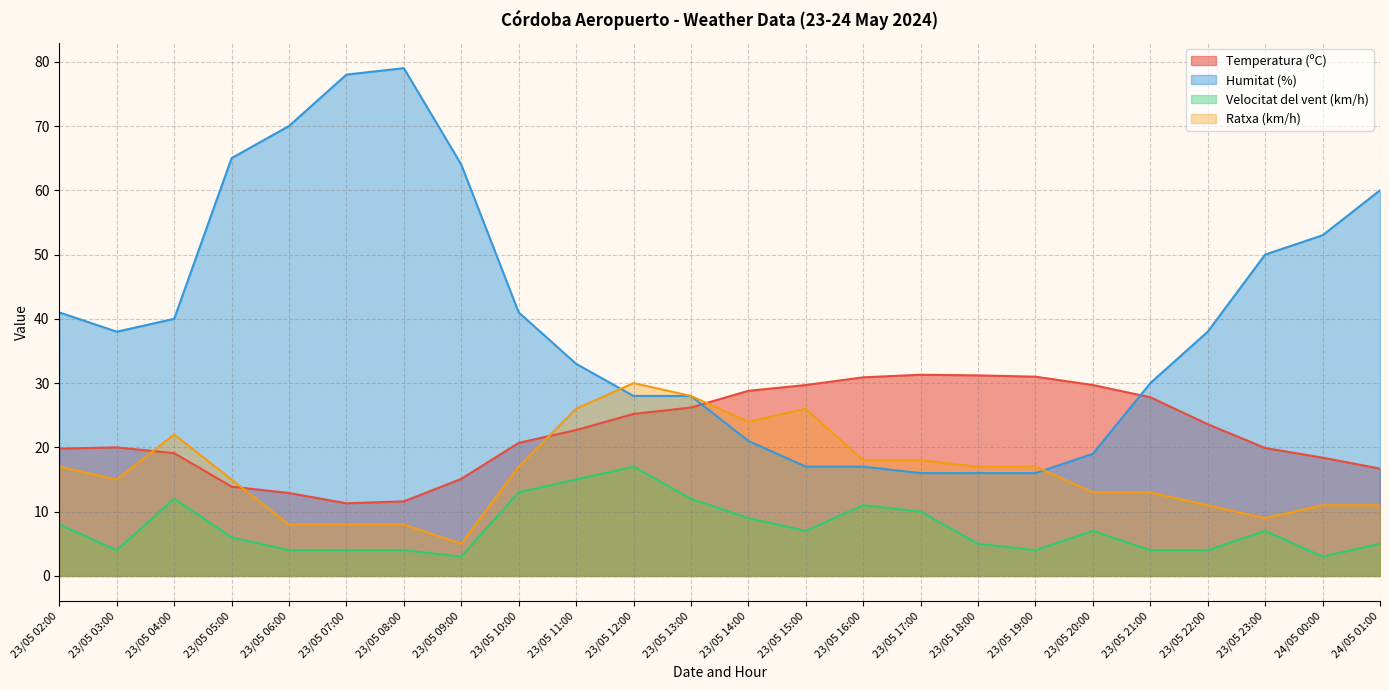

How many lines are shown in the chart?

4